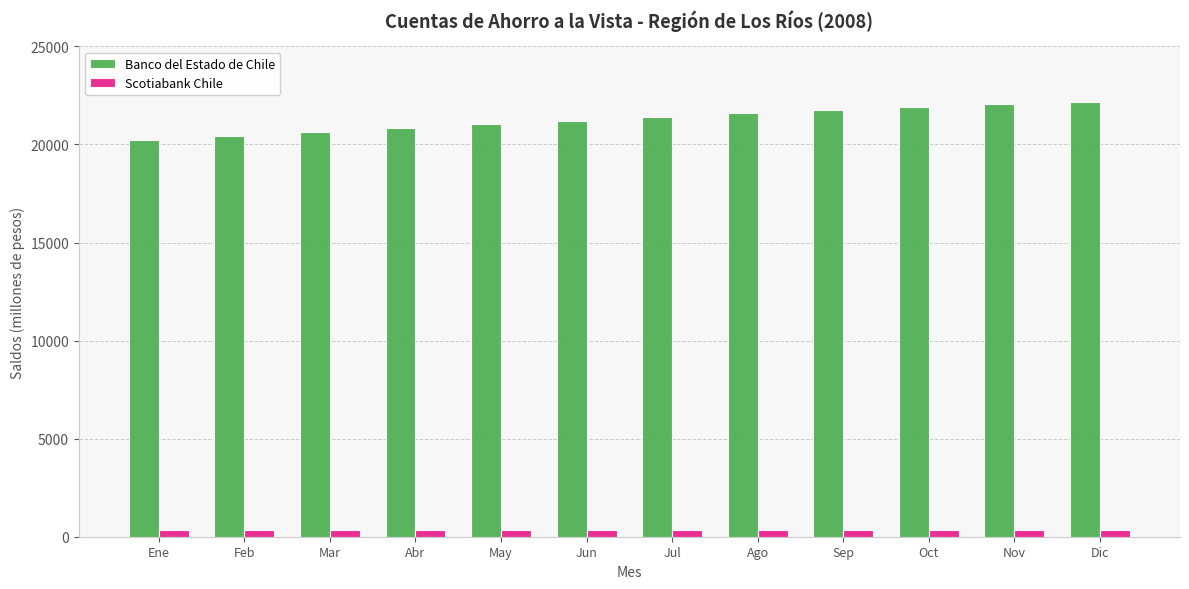

Is the value of Banco del Estado de Chile at Mar greater than the value of Scotiabank Chile at Abr?

Yes